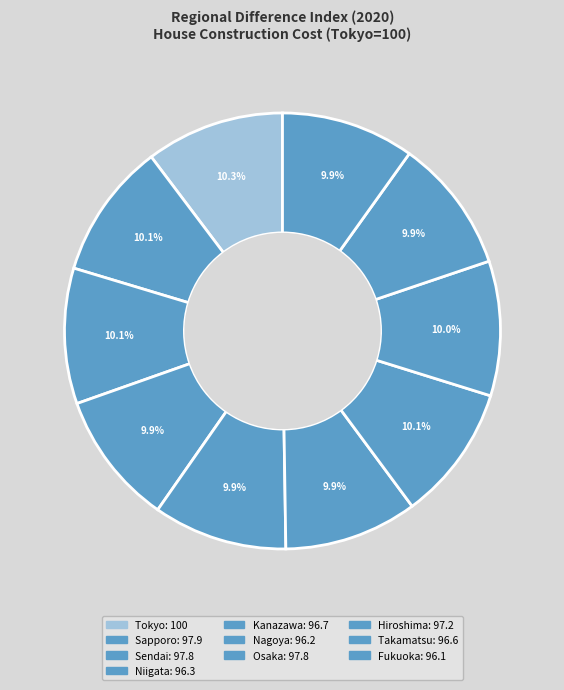

What percentage is the Tokyo slice, to the nearest percent?

10%